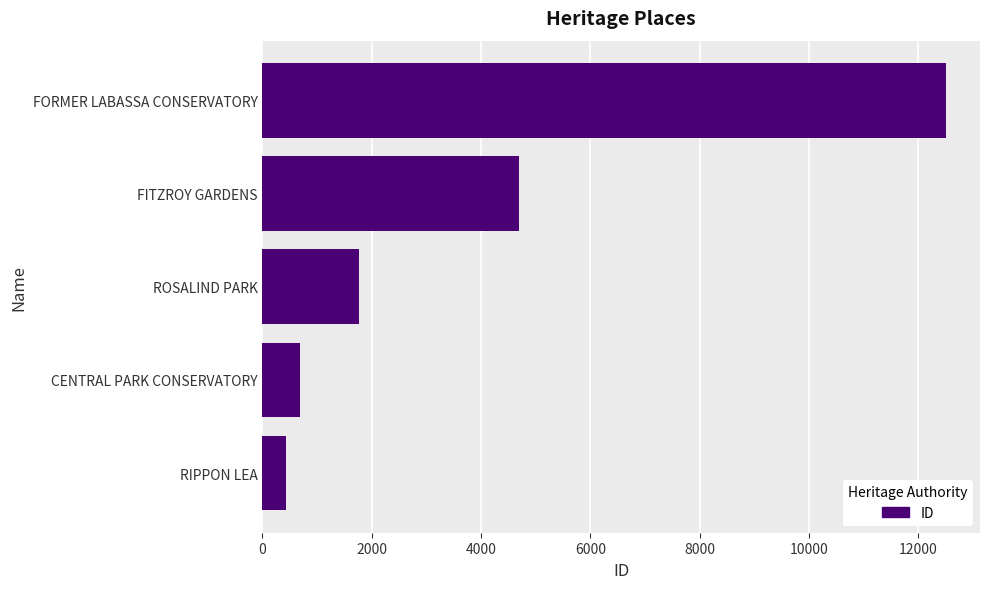

Reading bottom to top, what are all the values shown in this chart?

427	684	1774	4703	12504